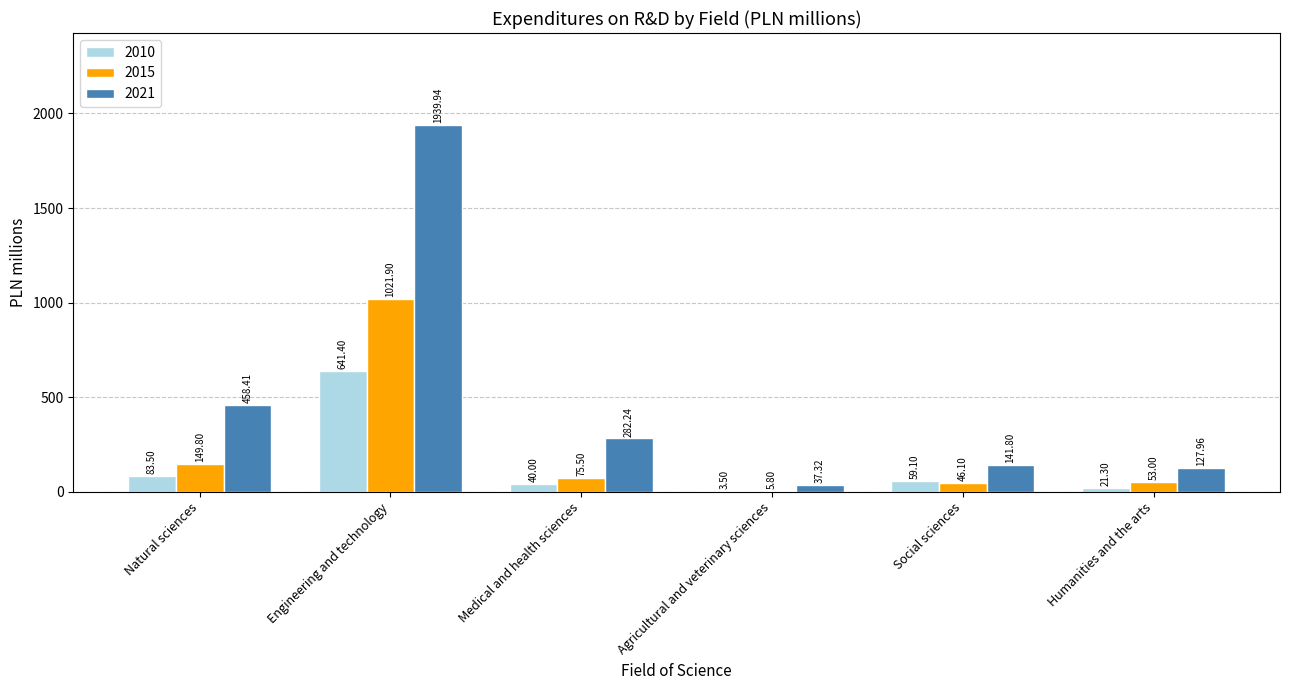

Is the value of 2015 at Humanities and the arts greater than the value of 2021 at Humanities and the arts?

No